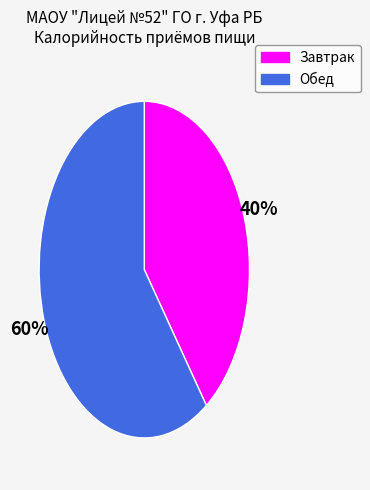

Which slice is the largest?

Обед